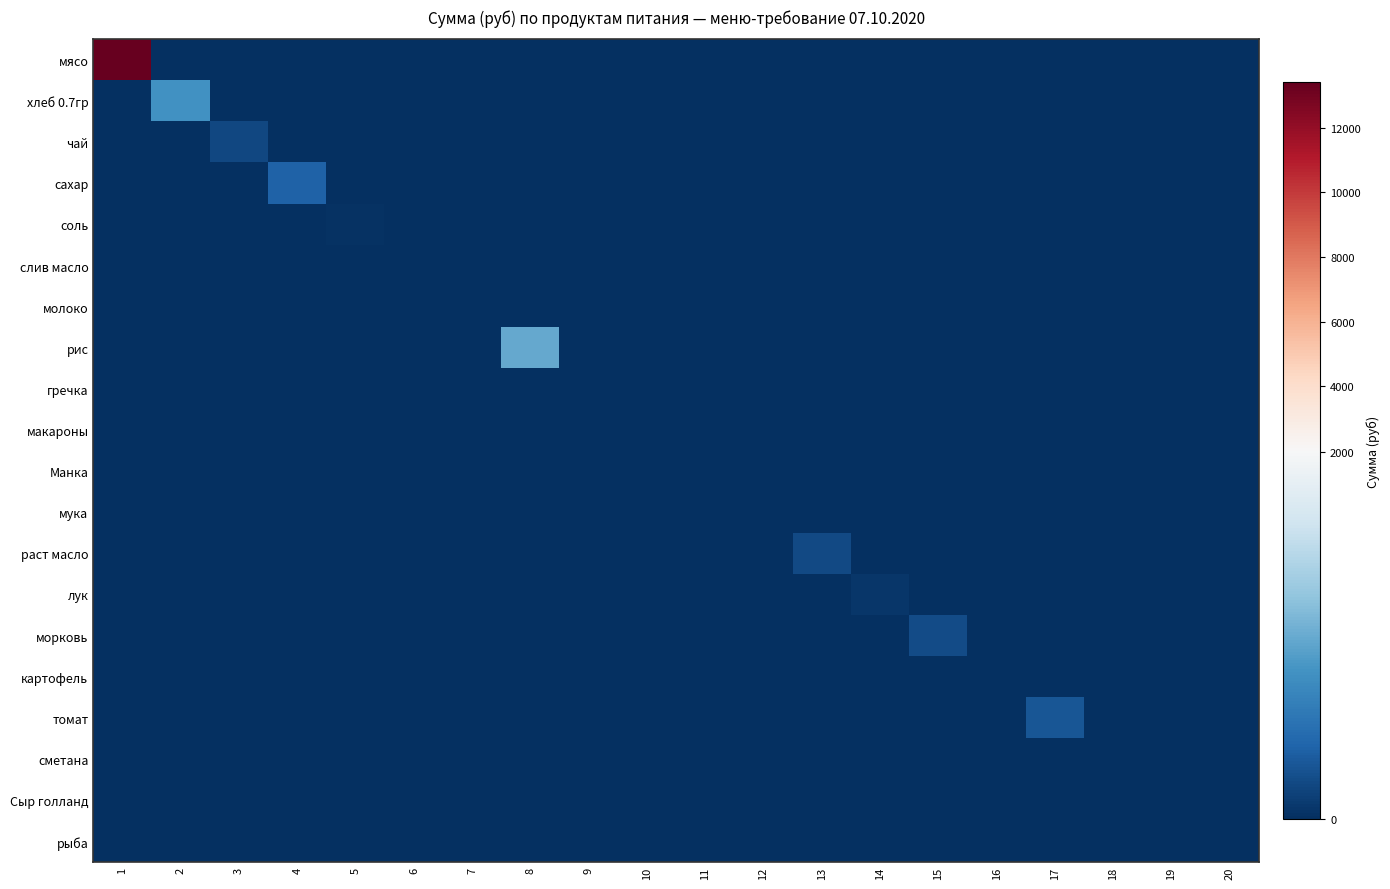

Which series has the largest total across all categories?

мясо